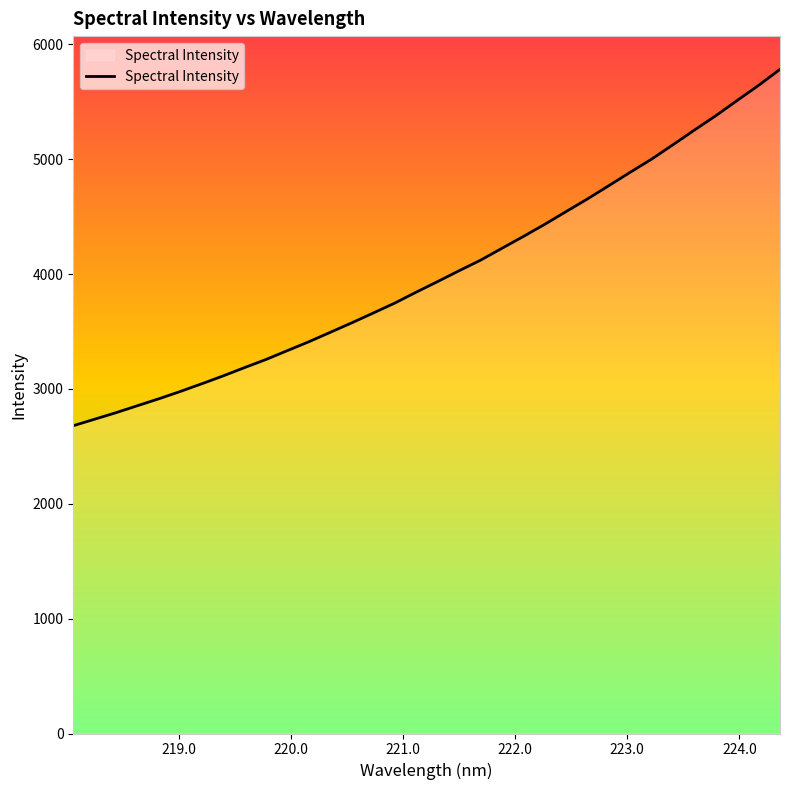

What is the smallest value displayed?

2679.5